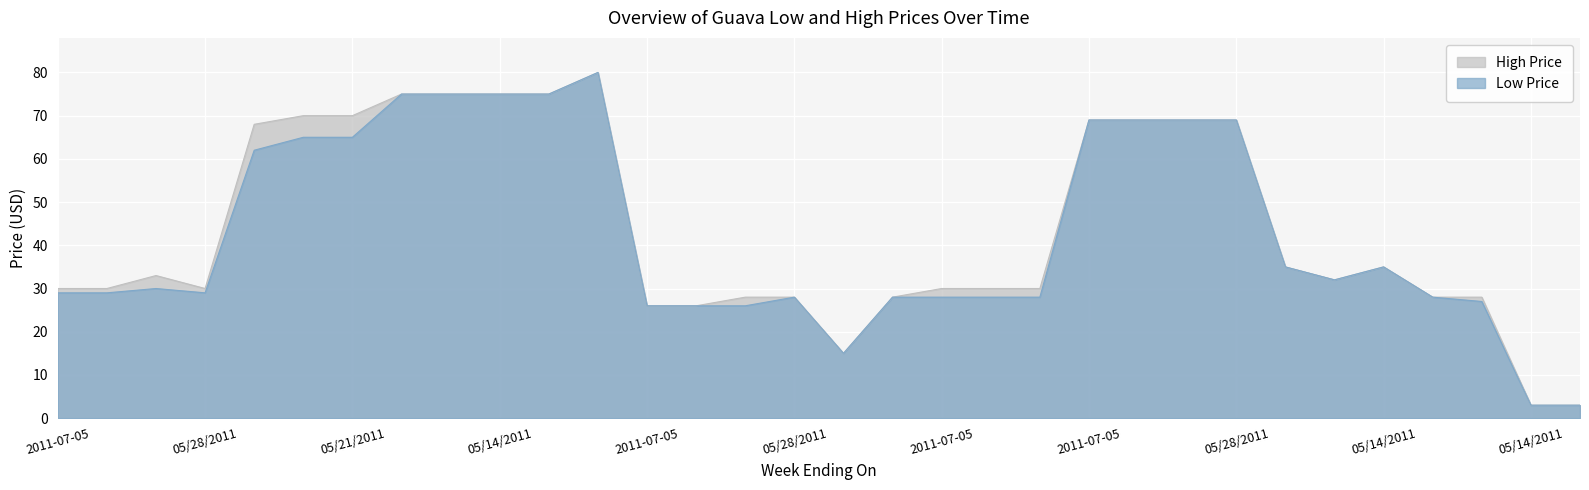

Does the chart display data point markers on the line(s)?

No